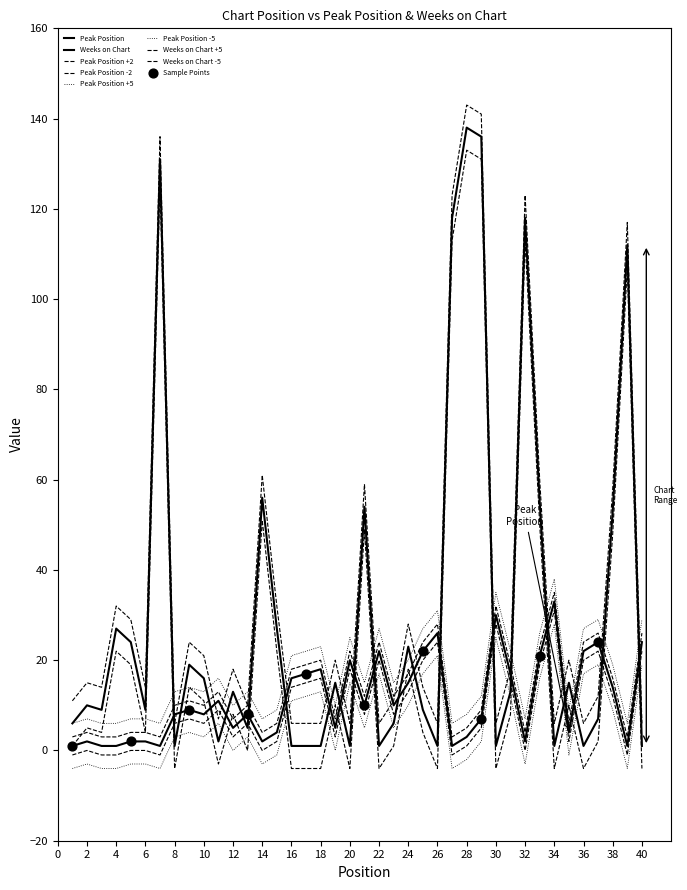

Is this an area chart (filled region under the line)?

No